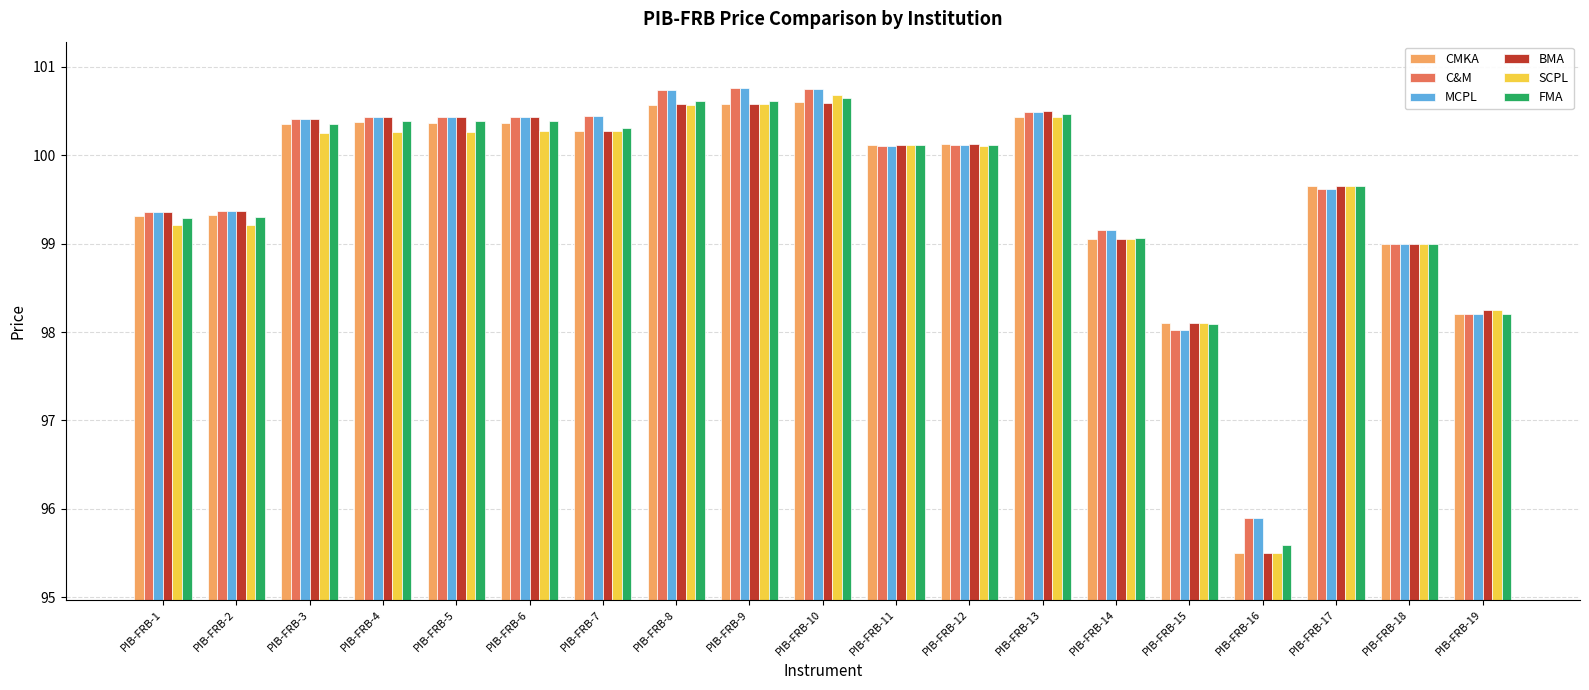

Is the value of BMA at PIB-FRB-18 greater than the value of C&M at PIB-FRB-12?

No